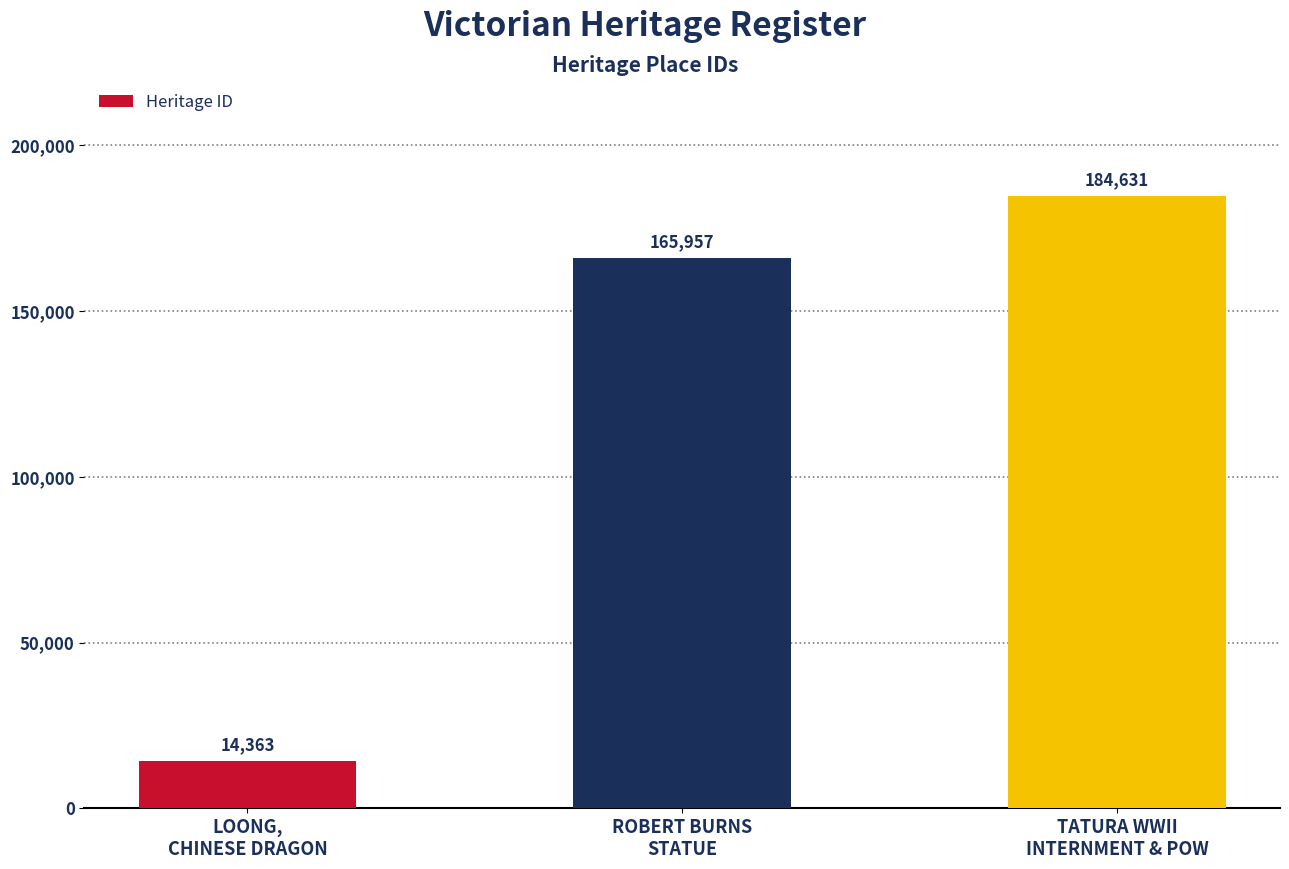

Reading left to right, transcribe all the data shown in this chart.

14363	165957	184631